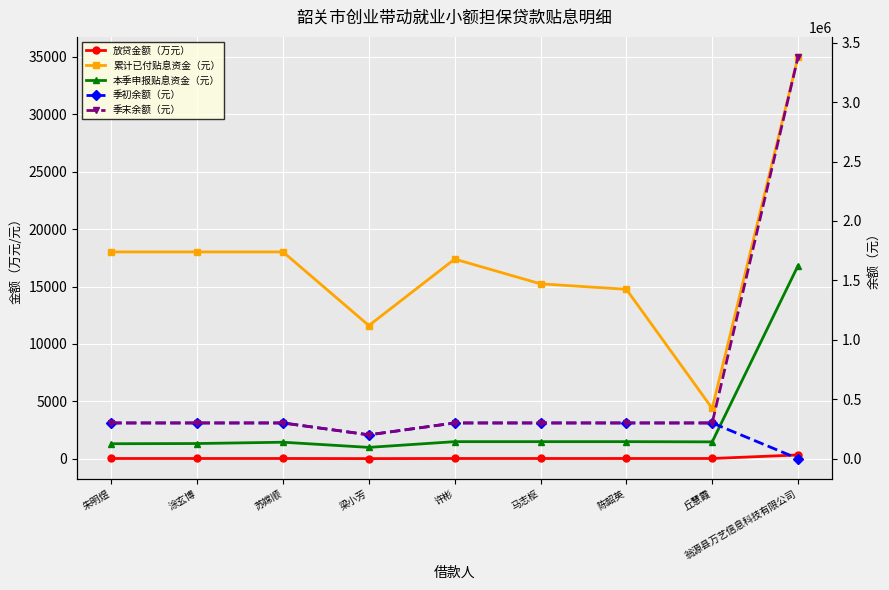

Which series has the largest total across all categories?

季末余额（元）